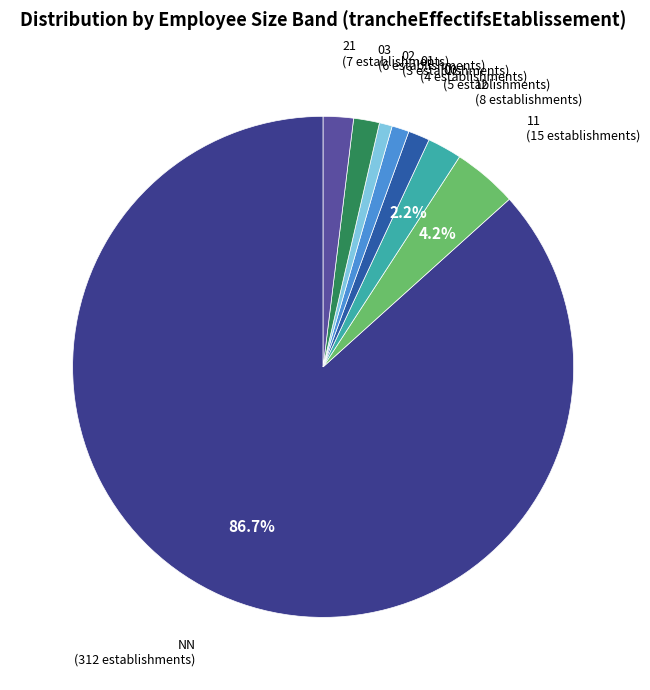

How many segments does this pie chart have?

8